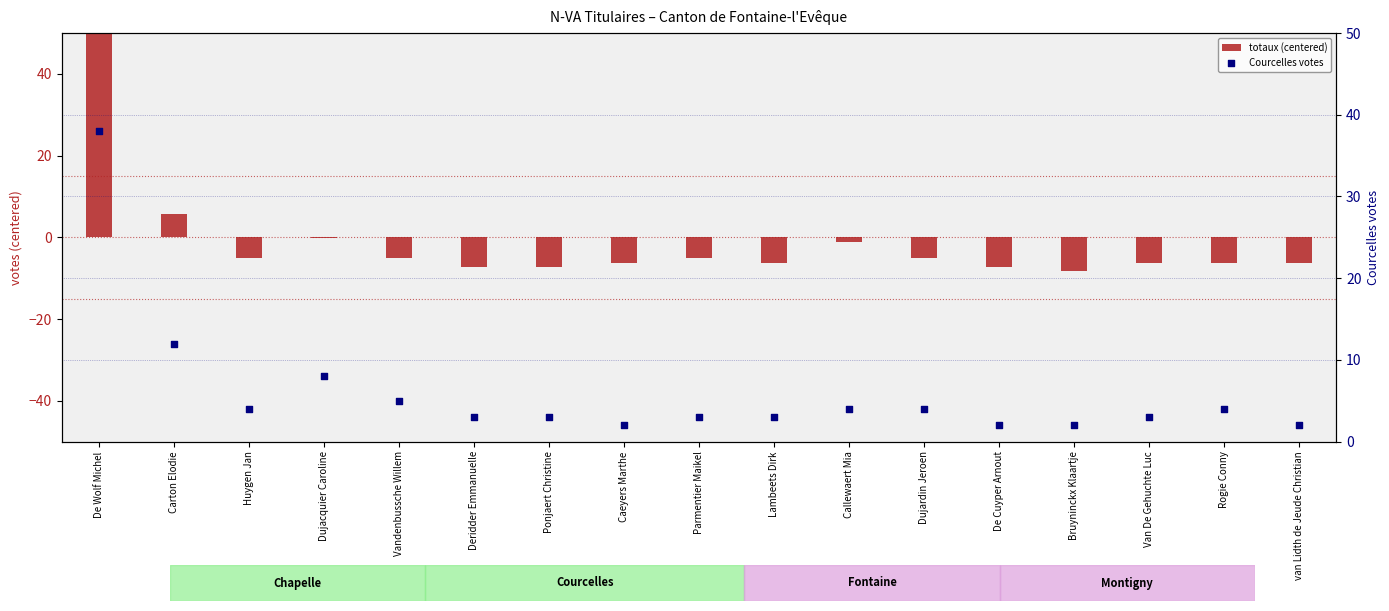

At how many categories does at least one series exceed 46?

1